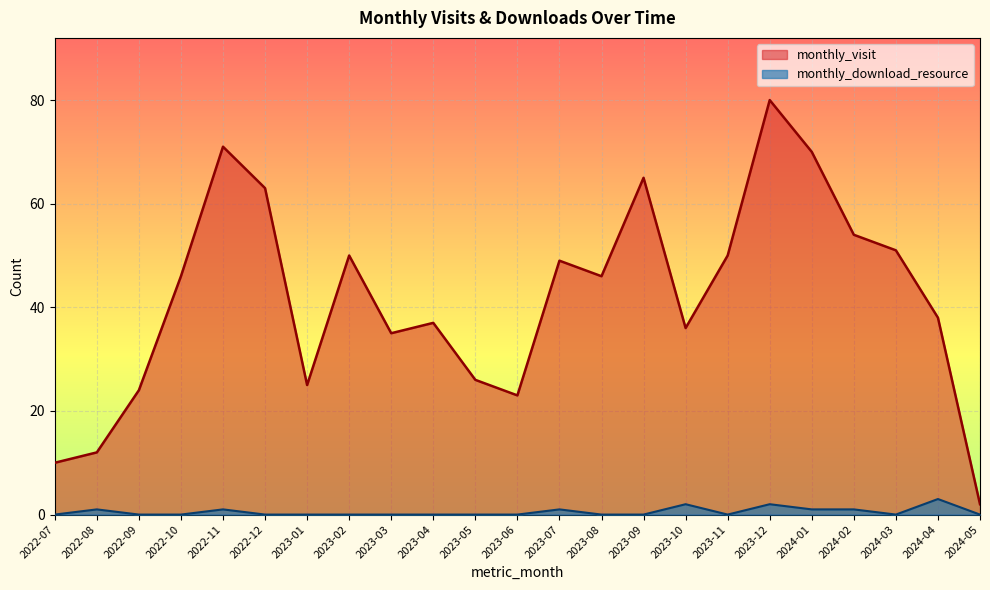

In monthly_download_resource, how many points are higher than both neighbors (excluding endpoints)?

6